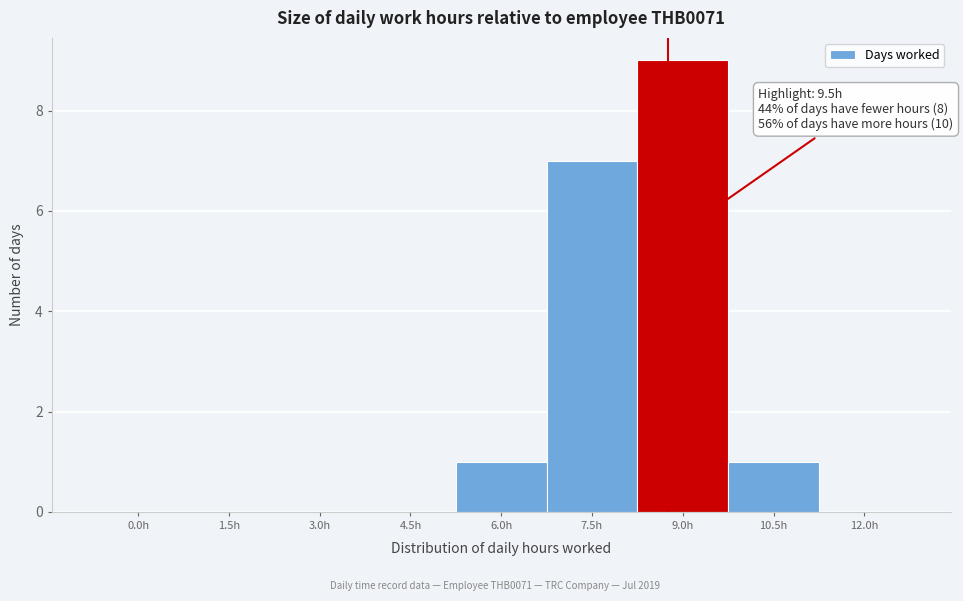

Reading left to right, transcribe all the data shown in this chart.

0.0h=0	1.5h=0	3.0h=0	4.5h=0	6.0h=1	7.5h=7	9.0h=9	10.5h=1	12.0h=0